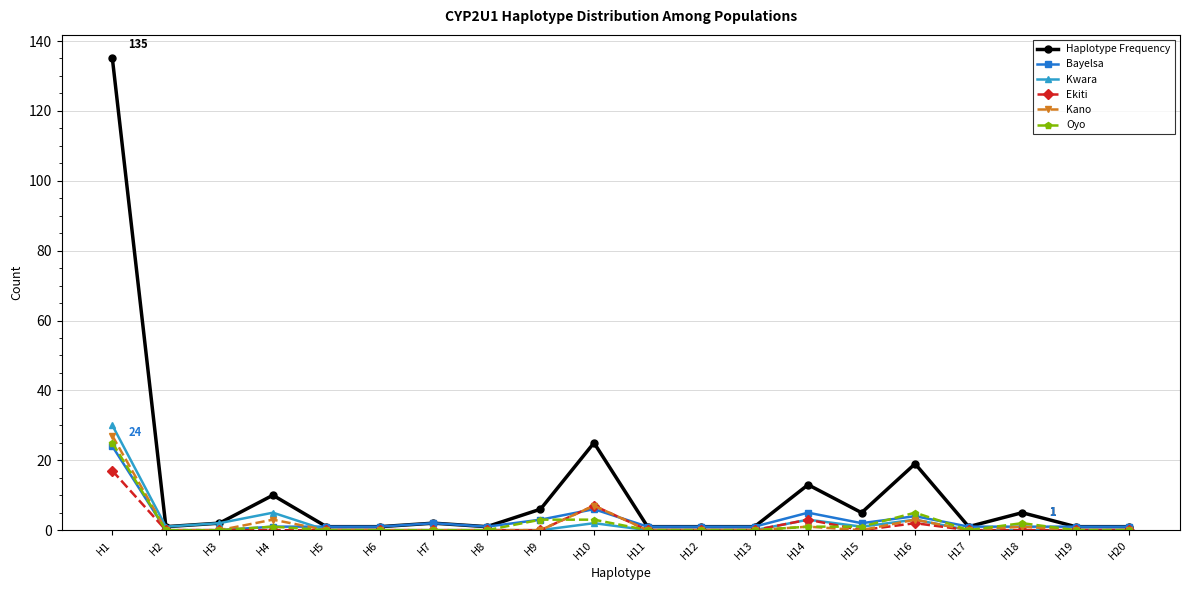

Reading left to right, extract all data points from this chart.

Haplotype Frequency: 135	1	2	10	1	1	2	1	6	25	1	1	1	13	5	19	1	5	1	1
Bayelsa: 24	0	0	1	1	1	2	1	3	6	1	1	1	5	2	4	1	1	1	1
Kwara: 30	1	2	5	0	0	0	0	0	2	0	0	0	3	1	3	0	0	0	0
Ekiti: 17	0	0	0	0	0	0	0	0	7	0	0	0	3	0	2	0	0	0	0
Kano: 27	0	0	3	0	0	0	0	0	7	0	0	0	1	0	3	0	1	0	0
Oyo: 25	0	0	1	0	0	0	0	3	3	0	0	0	1	1	5	0	2	0	0